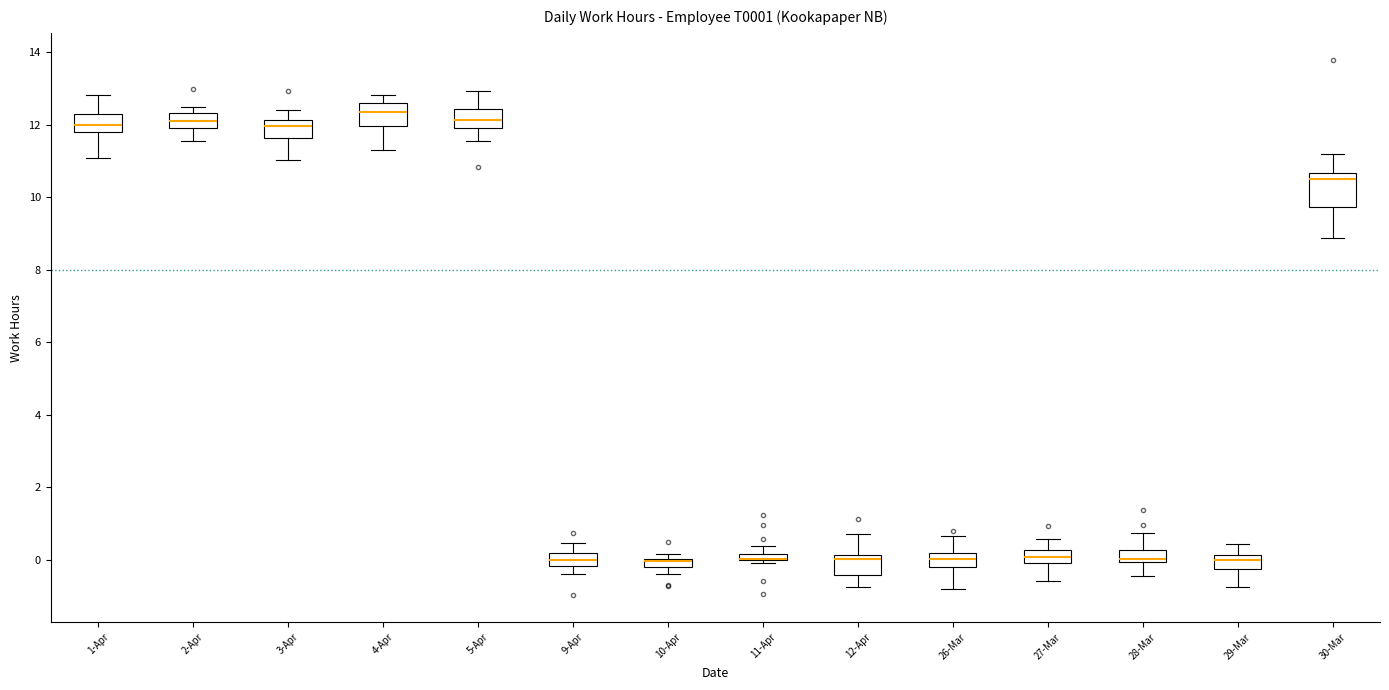

Comparing the boxes themselves (not the whiskers), which one is the tallest?

30-Mar